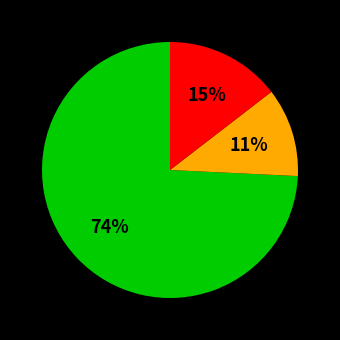

Is there any slice that represents more than half of the pie?

Yes